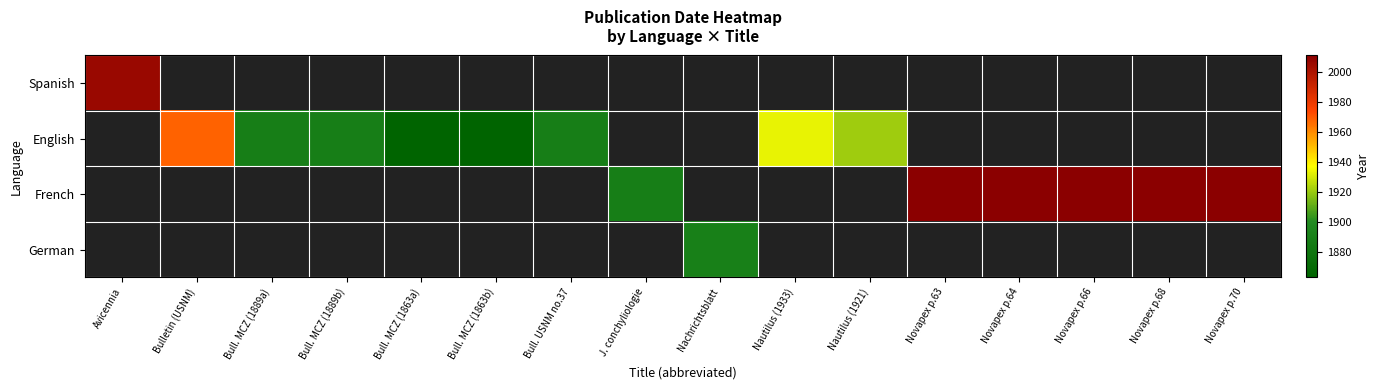

Rank the series at Bull. MCZ (1863a) from lowest to highest value.

Spanish, French, German, English